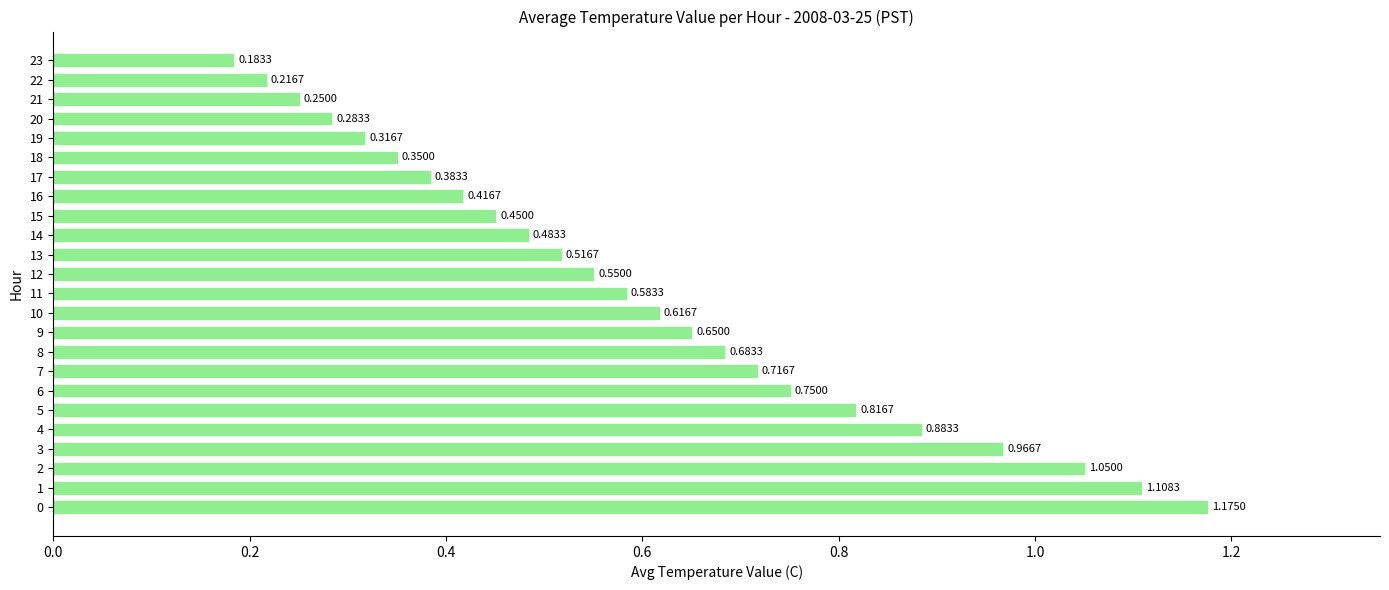

Rank the categories by value from lowest to highest.

23, 22, 21, 20, 19, 18, 17, 16, 15, 14, 13, 12, 11, 10, 9, 8, 7, 6, 5, 4, 3, 2, 1, 0